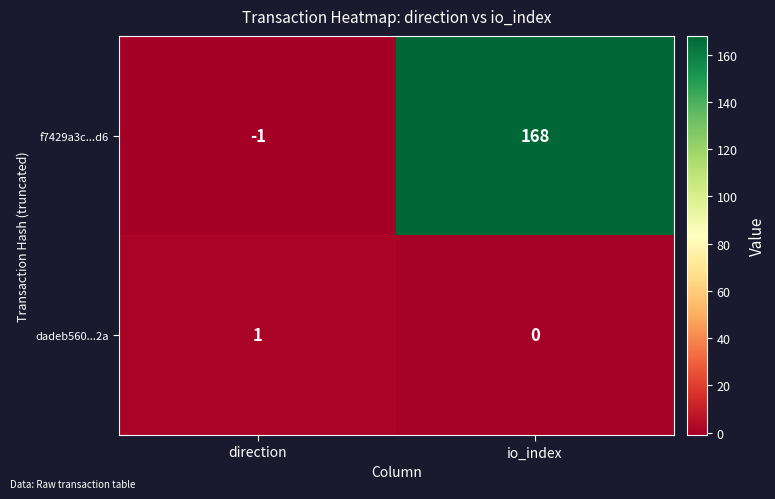

Which label corresponds to the smallest value in the chart?

direction